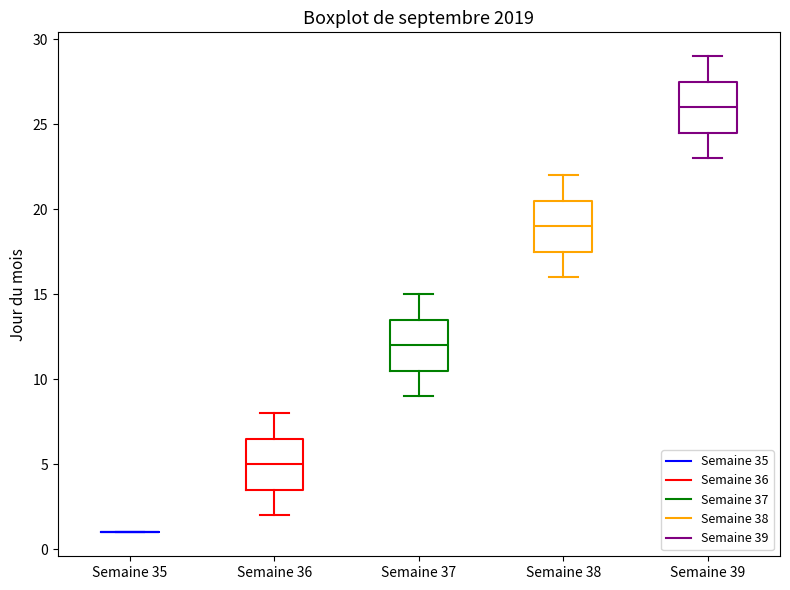

Reading left to right, read every box against the y-axis: the position of its median line, the range the box covers, and the ends of its whiskers. The values are not printed on the chart, so give them approximately, as read against the axis.

Semaine 35: box collapsed to a line at 1.0, whiskers 1.0 to 1.0
Semaine 36: median 5.0, box 3.5 to 6.5, whiskers 2.0 to 8.0
Semaine 37: median 12.0, box 10.5 to 13.5, whiskers 9.0 to 15.0
Semaine 38: median 19.0, box 17.5 to 20.5, whiskers 16.0 to 22.0
Semaine 39: median 26.0, box 24.5 to 27.5, whiskers 23.0 to 29.0